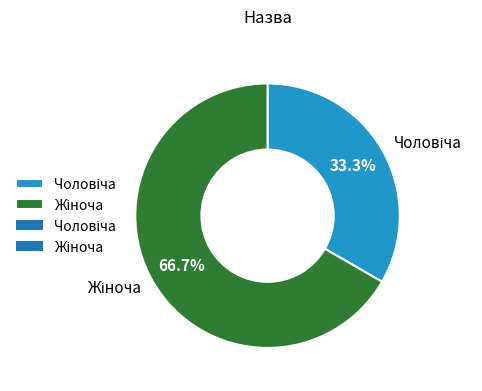

Is there a majority slice in this chart?

Yes